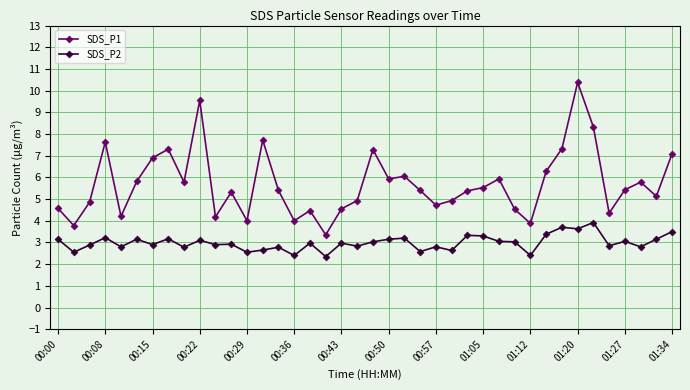

List the series in order of their overall mean, lowest first.

SDS_P2, SDS_P1